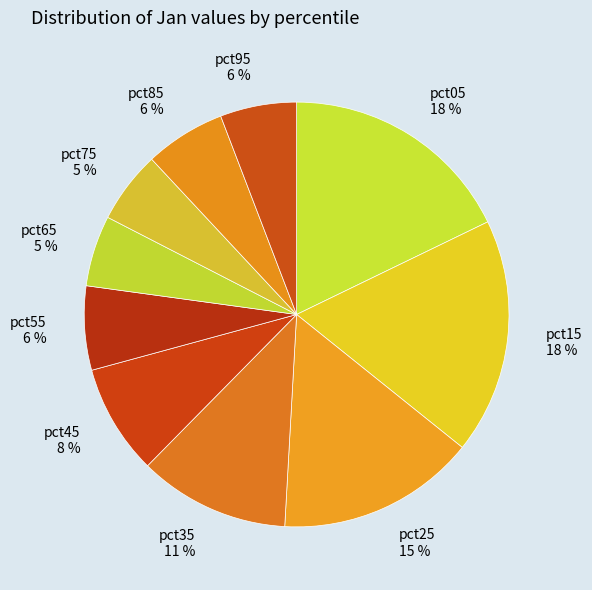

To the nearest percent, what is the difference between the largest and smallest slice percentages?

13%